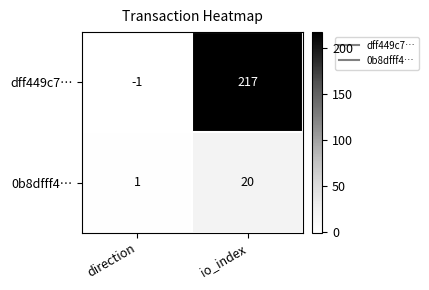

At which category is the sum across all series the highest?

io_index